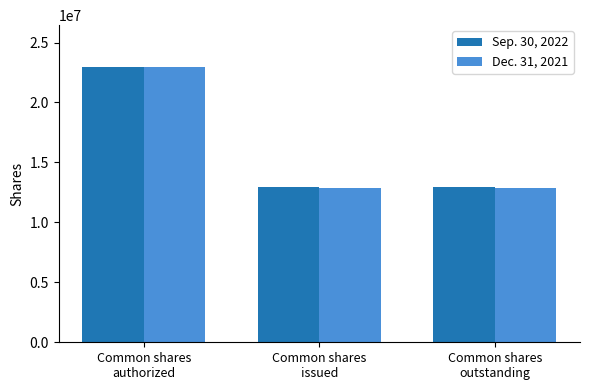

List the series in order of their overall mean, lowest first.

Dec. 31, 2021, Sep. 30, 2022